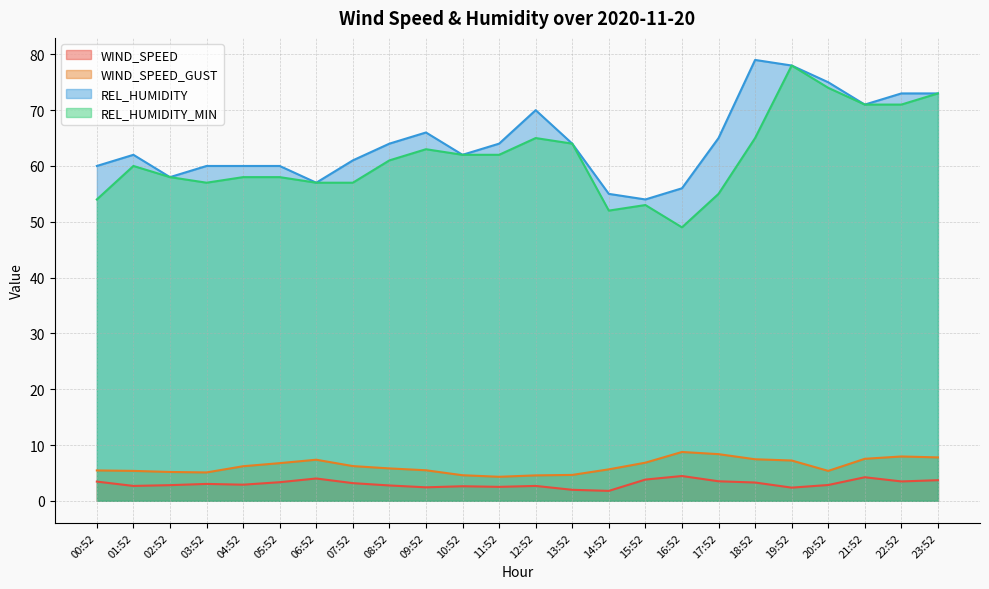

What are all the series names shown in the legend?

WIND_SPEED, WIND_SPEED_GUST, REL_HUMIDITY, REL_HUMIDITY_MIN